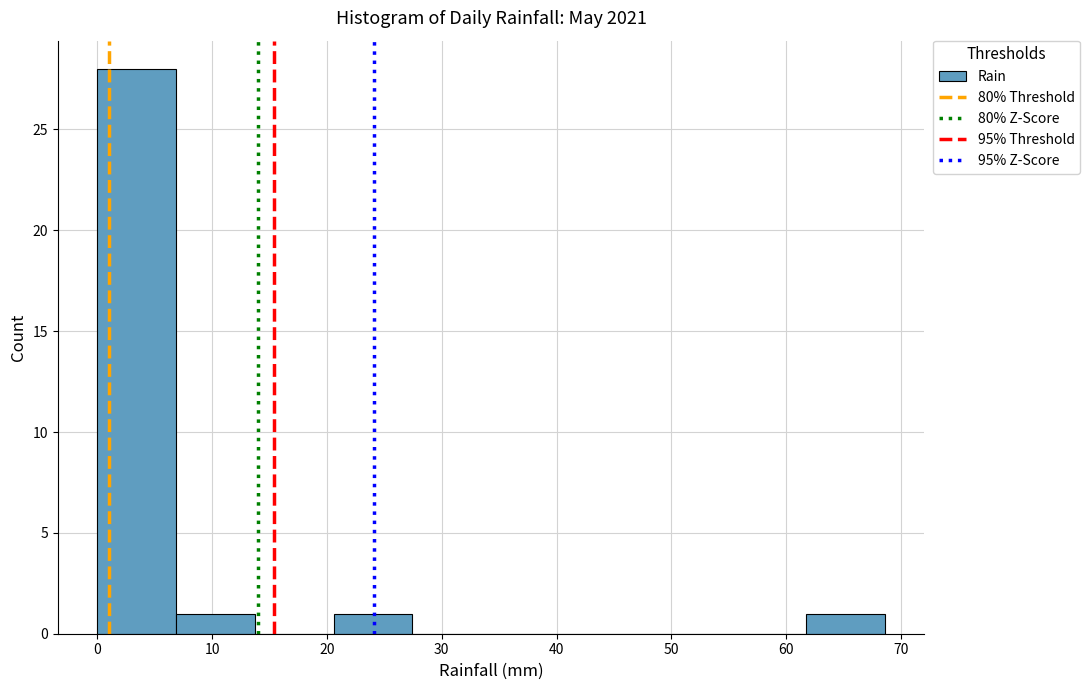

Which range on the x-axis has the tallest bar?

0 to 7